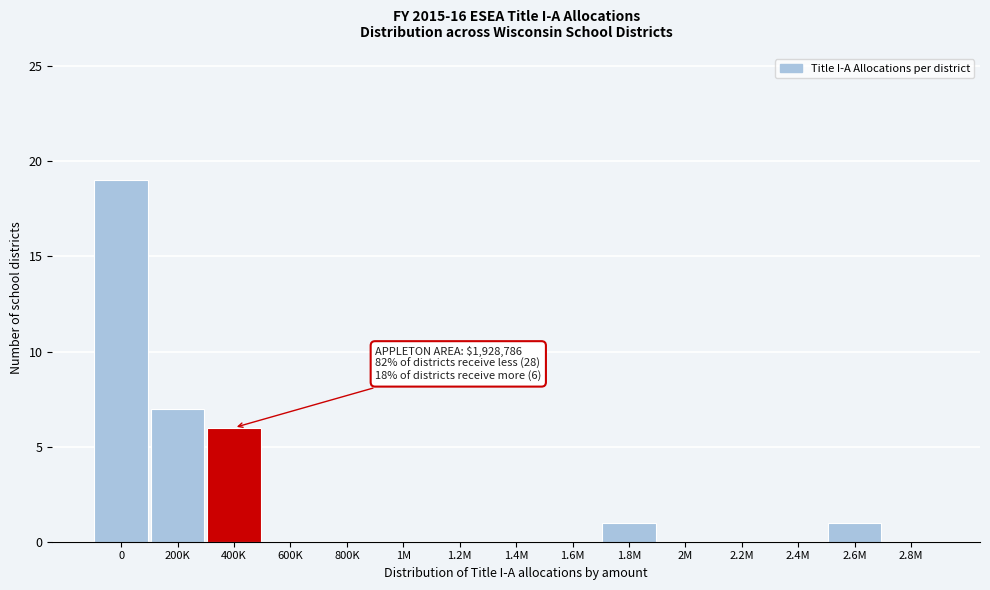

Reading right to left, transcribe all the data shown in this chart.

2.8M=0	2.6M=1	2.4M=0	2.2M=0	2M=0	1.8M=1	1.6M=0	1.4M=0	1.2M=0	1M=0	800K=0	600K=0	400K=6	200K=7	0=19